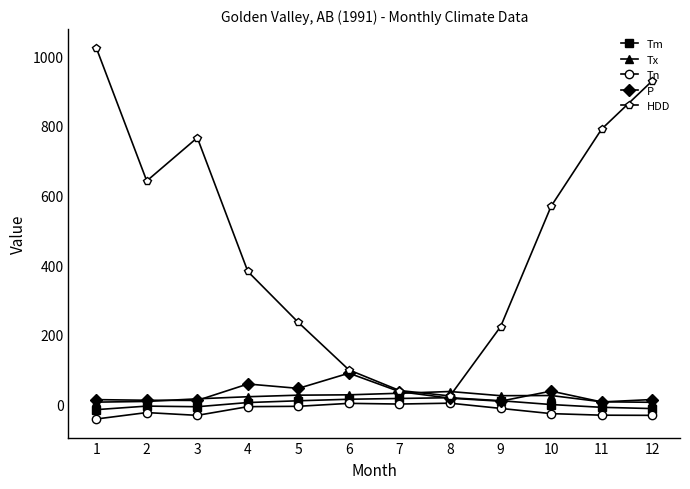

True or false: Tx and Tm cross at least once.

False